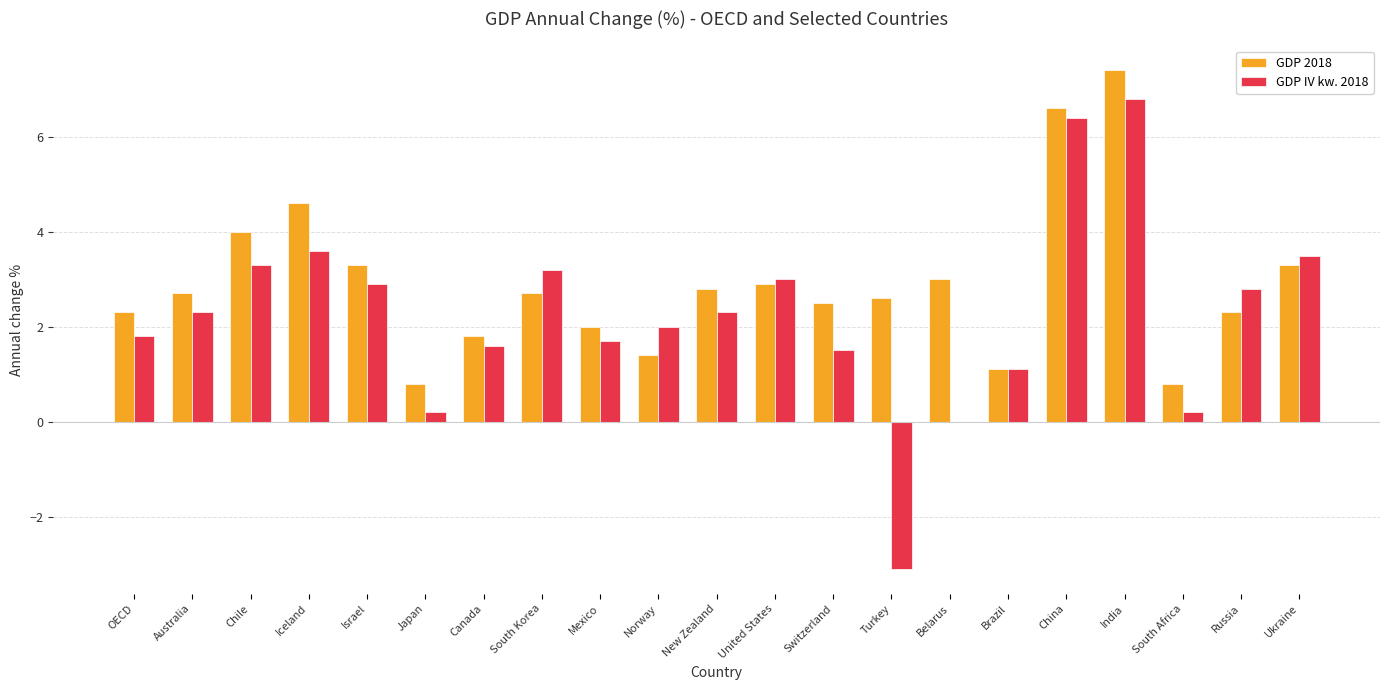

Which series changed the most between Iceland and Israel?

GDP 2018